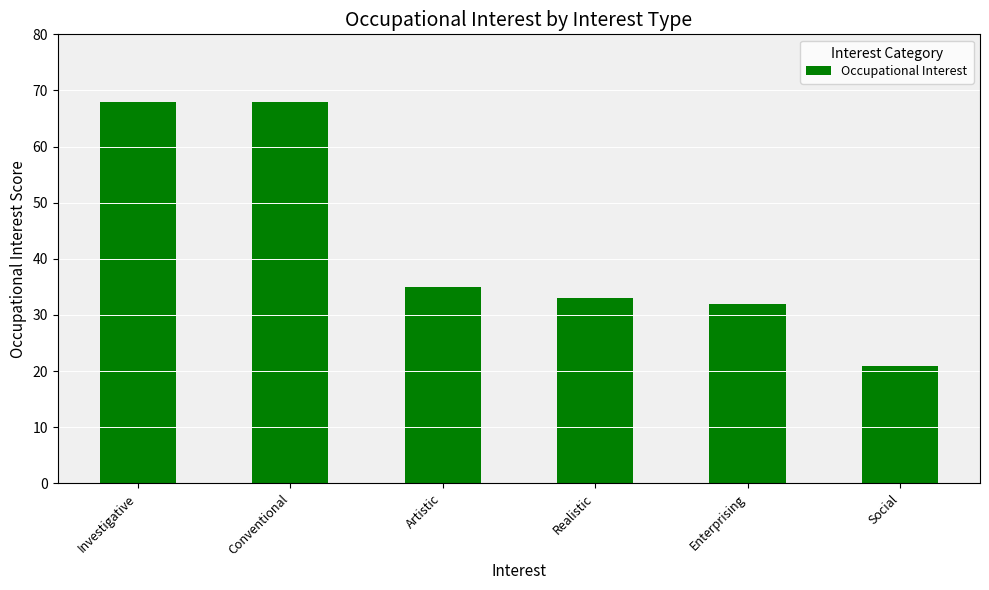

What value does the data have at Investigative, to the nearest 5?

70